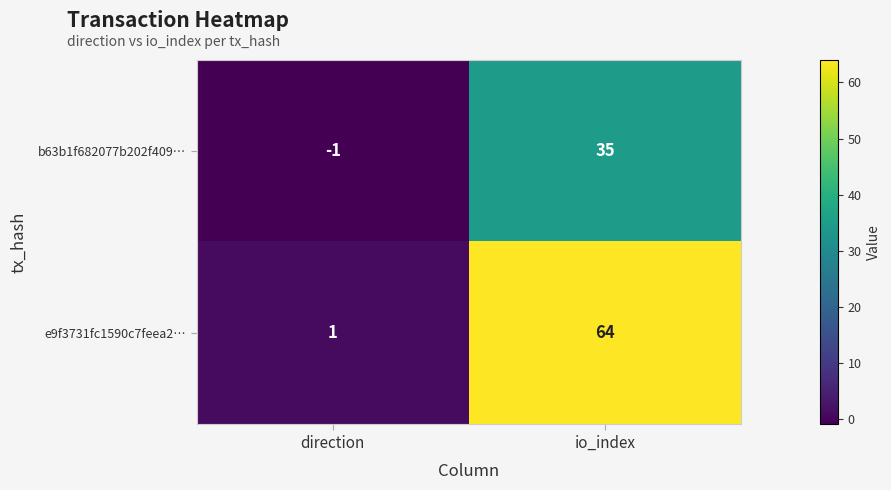

Which series has the largest total across all categories?

e9f3731fc1590c7feea2…